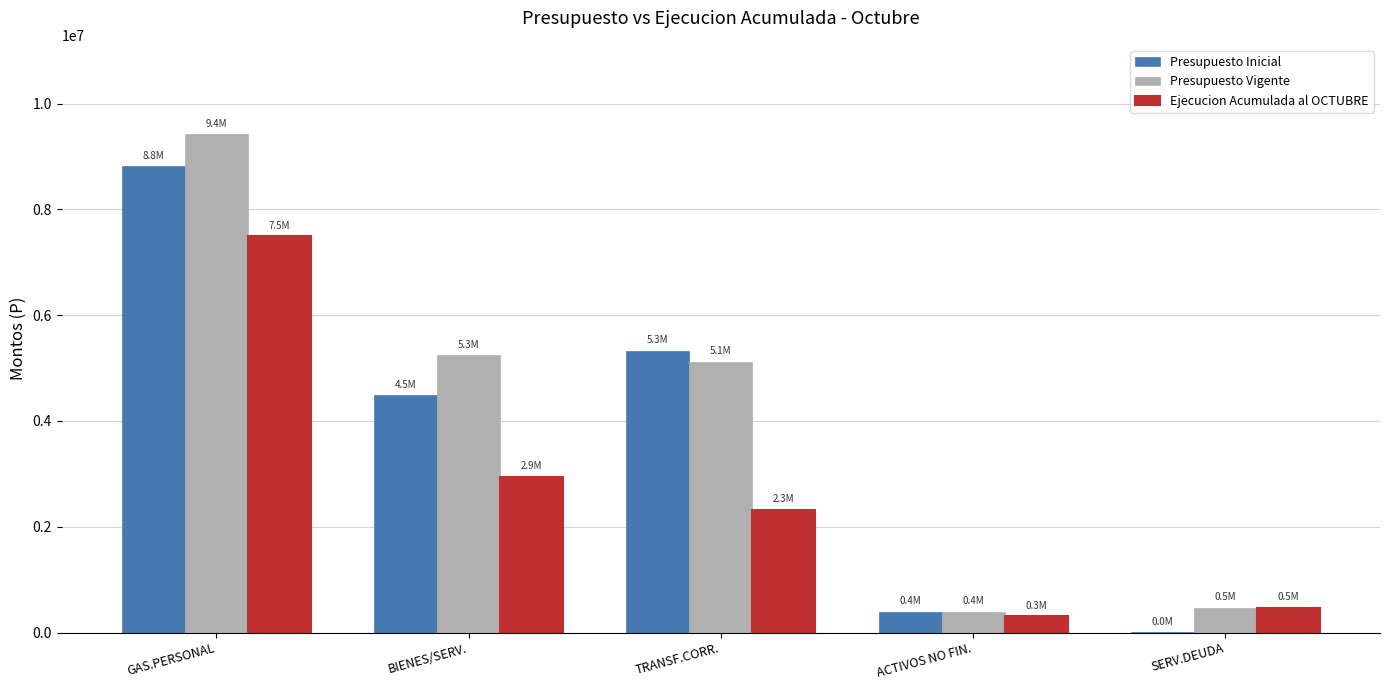

True or false: Ejecucion Acumulada al OCTUBRE has a value of 5260234 at BIENES/SERV..

False